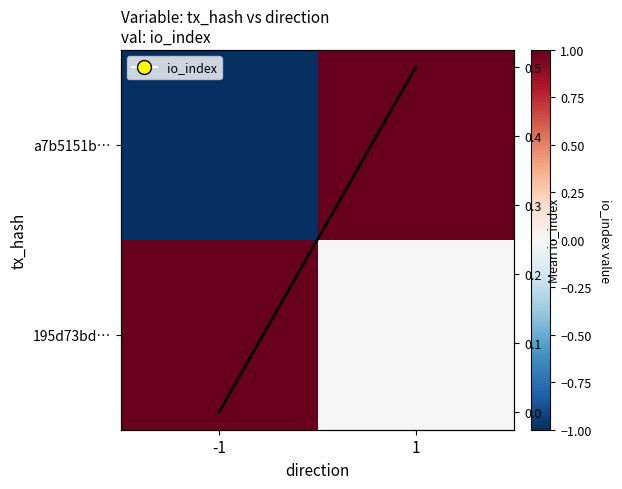

At which label does mean io_index reach its peak?

1